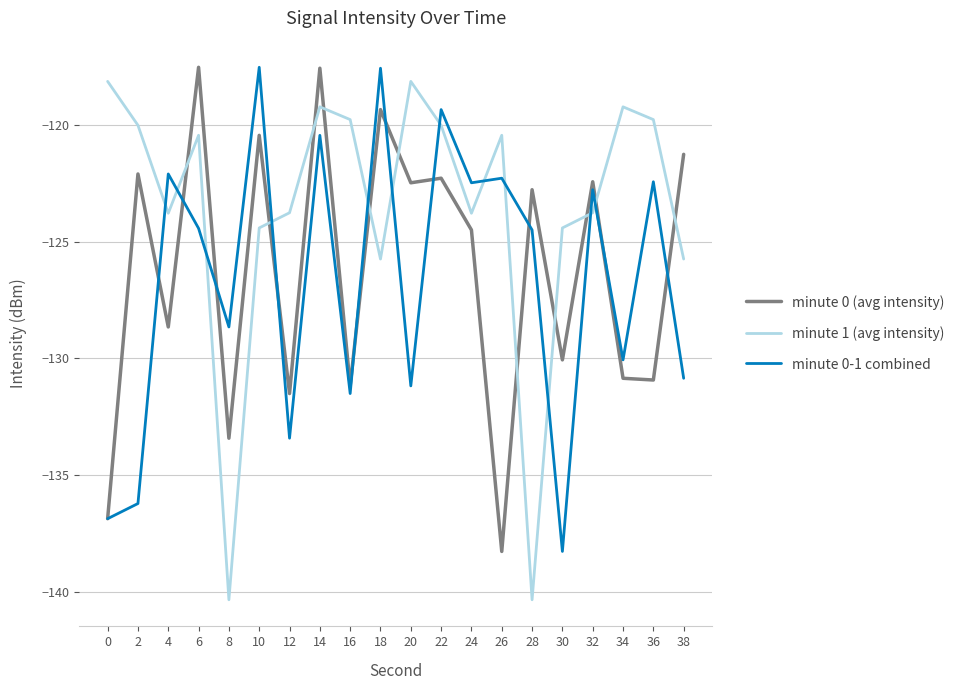

At 4, list the series in order from smallest to largest.

minute 0 (avg intensity), minute 1 (avg intensity), minute 0-1 combined